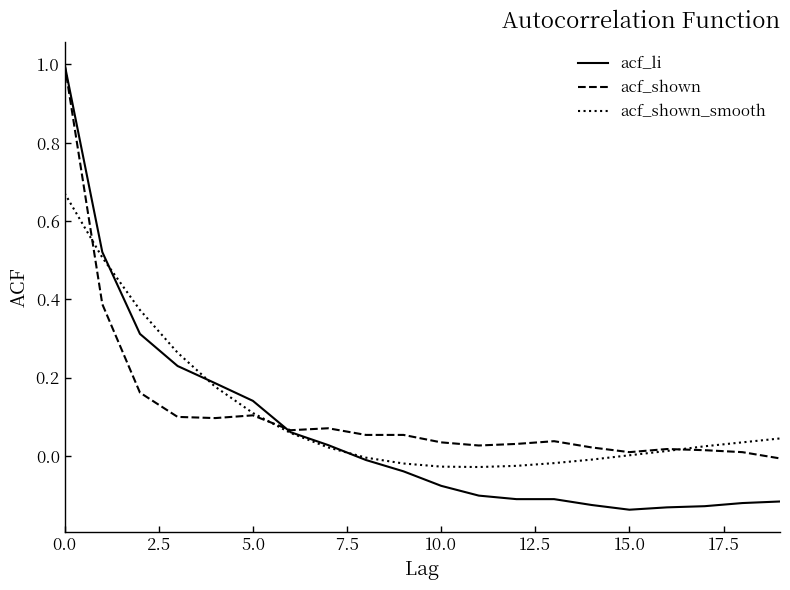

Which series has the widest spread of values?

acf_li